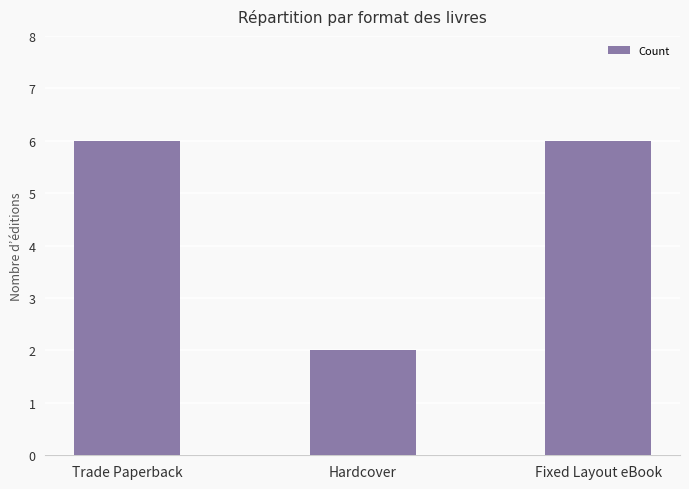

What is the minimum value shown in the chart?

2